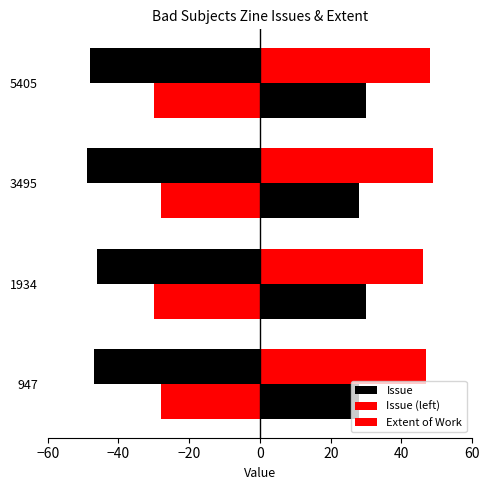

Which series has the largest total across all categories?

Extent of Work